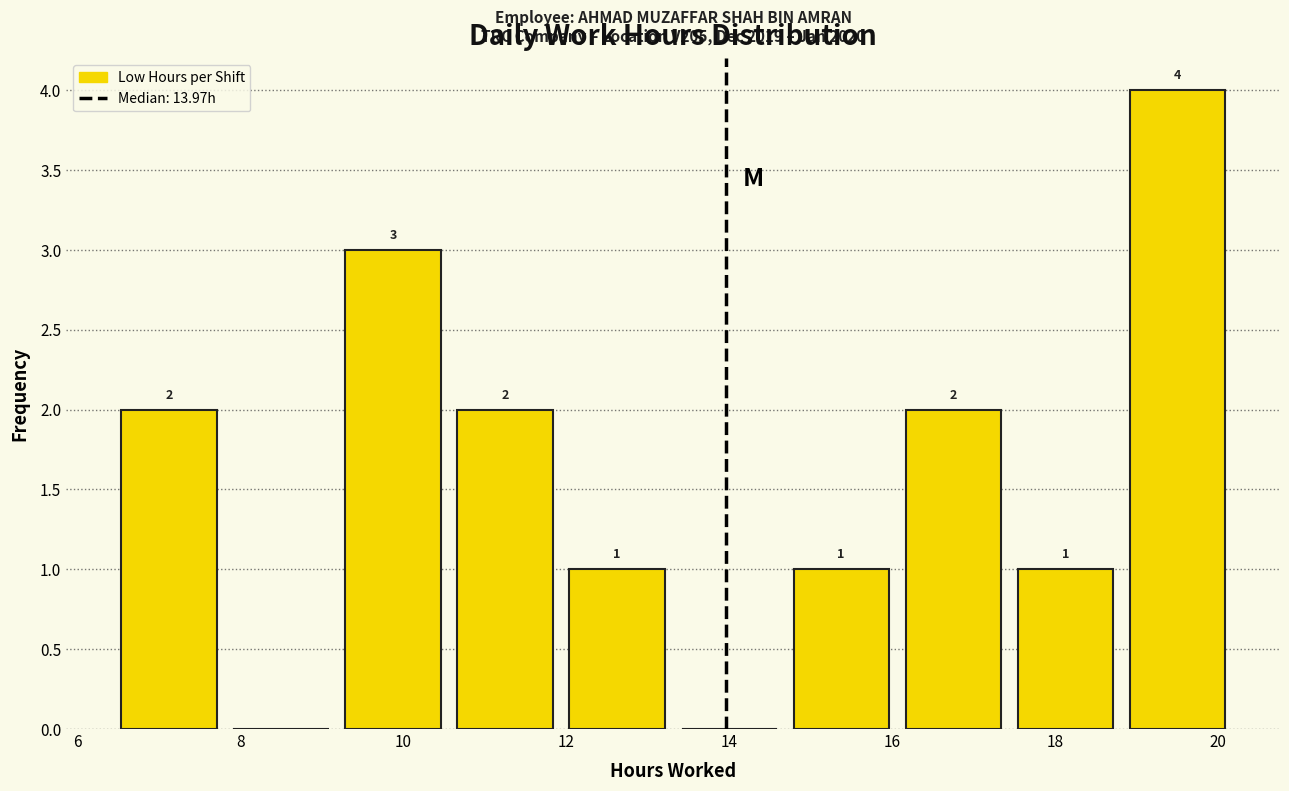

Over which range of the x-axis is the bar tallest?

18.8 to 20.2